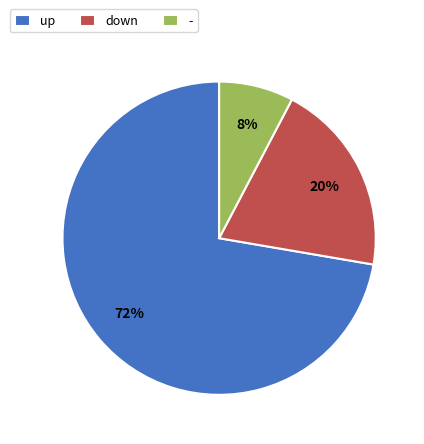

Do down and up together represent more than half of the pie?

Yes